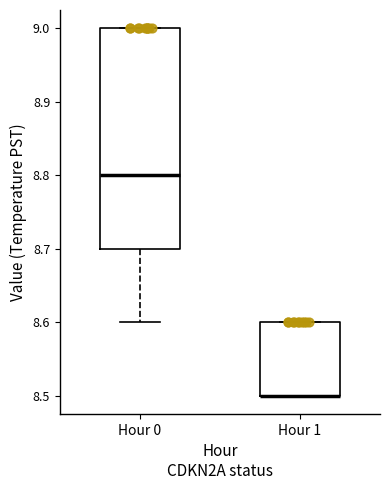

Reading left to right, read every box against the y-axis: the position of its median line, the range the box covers, and the ends of its whiskers. The values are not printed on the chart, so give them approximately, as read against the axis.

Hour 0: median 8.8, box 8.7 to 9.0, whiskers 8.6 to 9.0
Hour 1: median 8.5 (drawn on the box's lower edge), box 8.5 to 8.6, whiskers 8.5 to 8.6